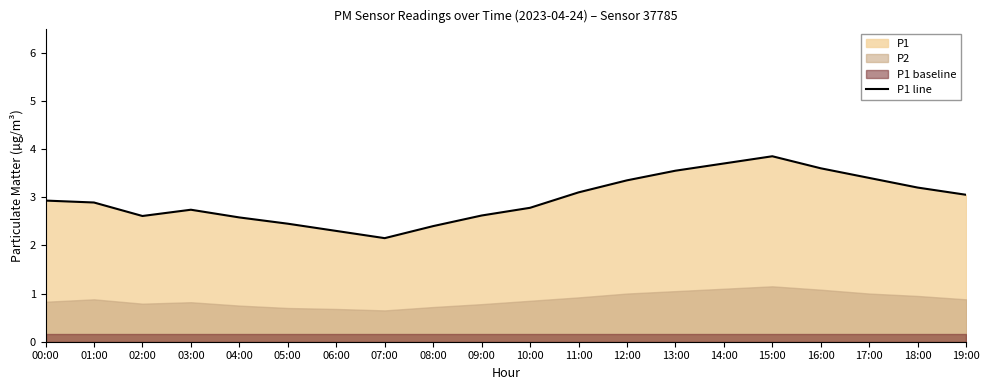

What is the greatest value displayed?

3.9